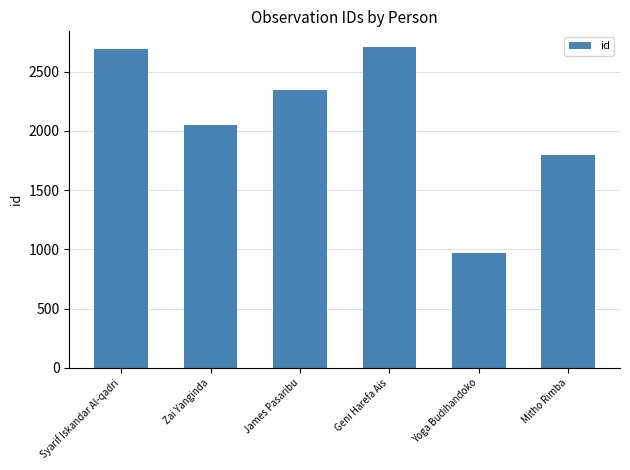

What is the sum of the values at Syarif Iskandar Al-qadri and Zai Yanginda?

4746